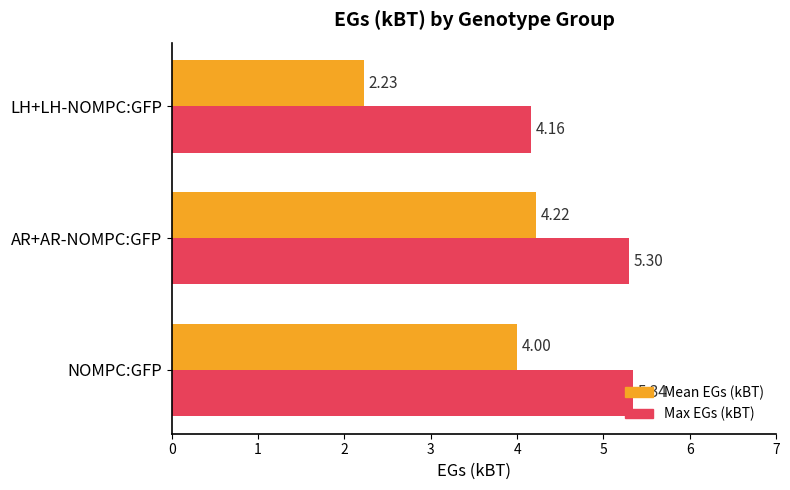

What is the difference between the Max EGs (kBT) values at NOMPC:GFP and LH+LH-NOMPC:GFP?

1.2